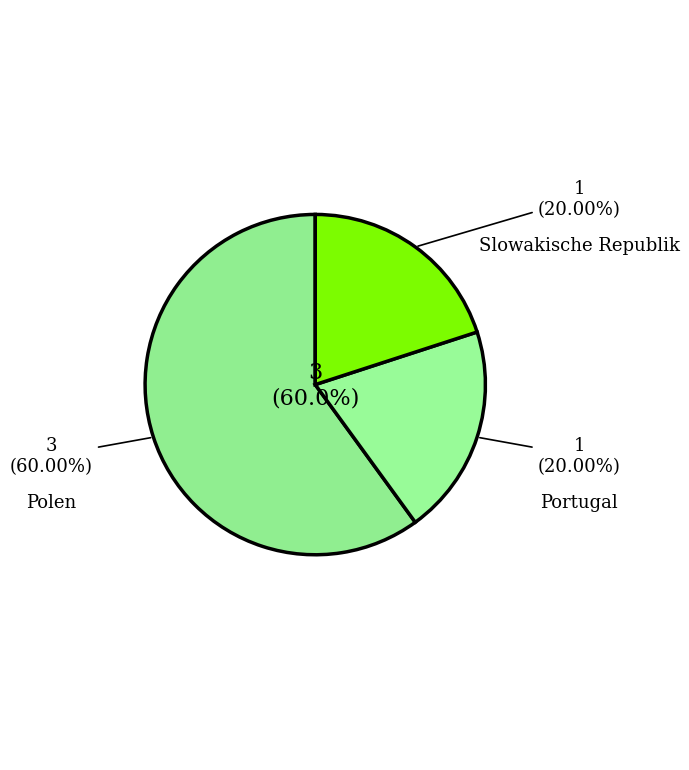

To the nearest percent, what is the average slice percentage?

33%